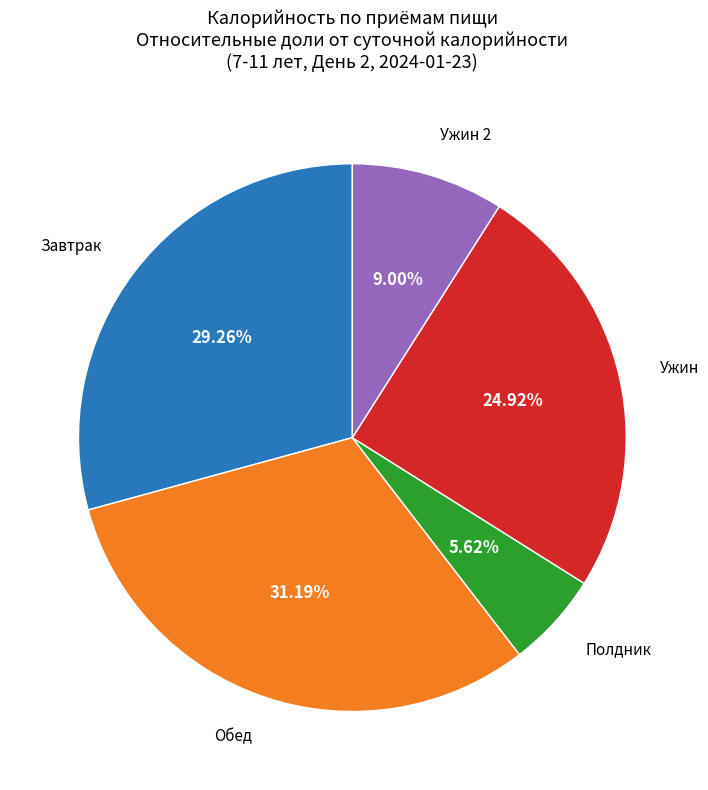

Is there a majority slice in this chart?

No